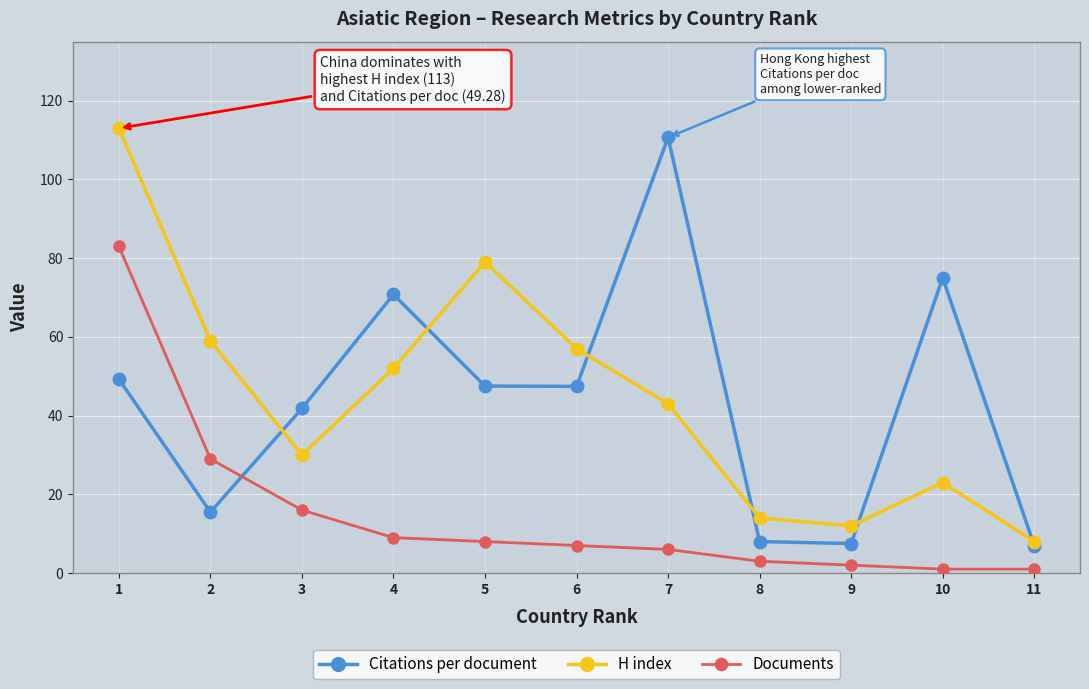

What are all the series names shown in the legend?

Citations per document, H index, Documents